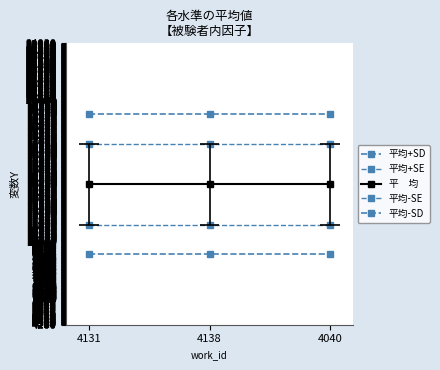

Is the value of 平均+SD at 4040 greater than the value of 平均-SE at 4040?

Yes